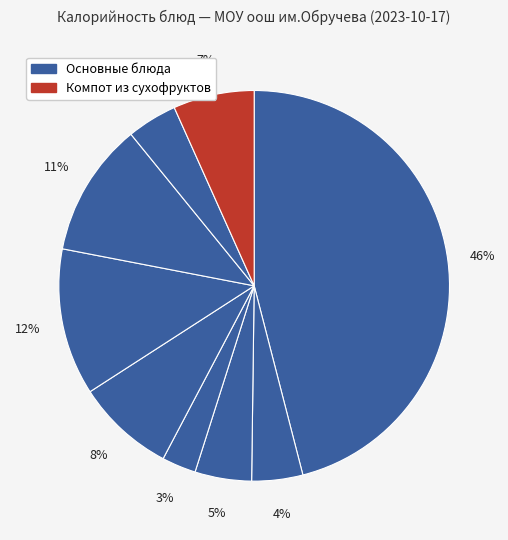

Count the number of slices in the pie.

9